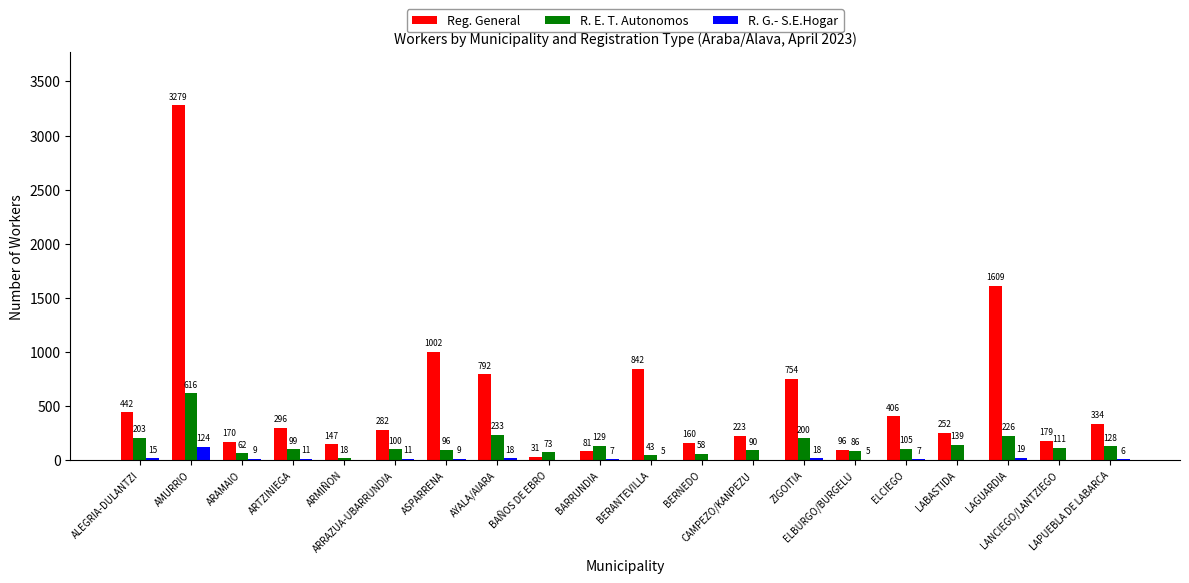

What is the greatest value displayed?

3279